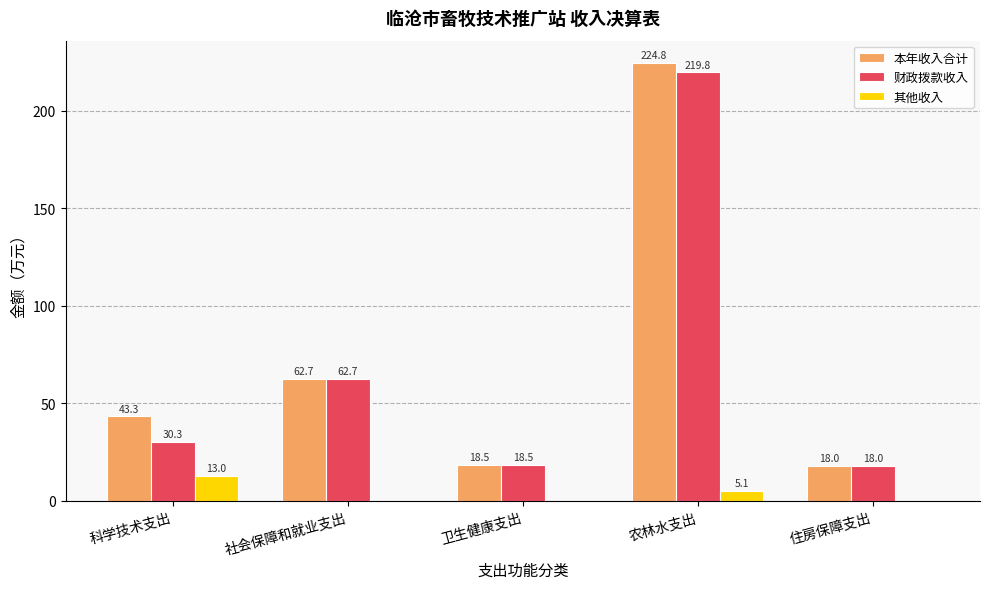

What is the approximate value of 本年收入合计 at 农林水支出?

224.8